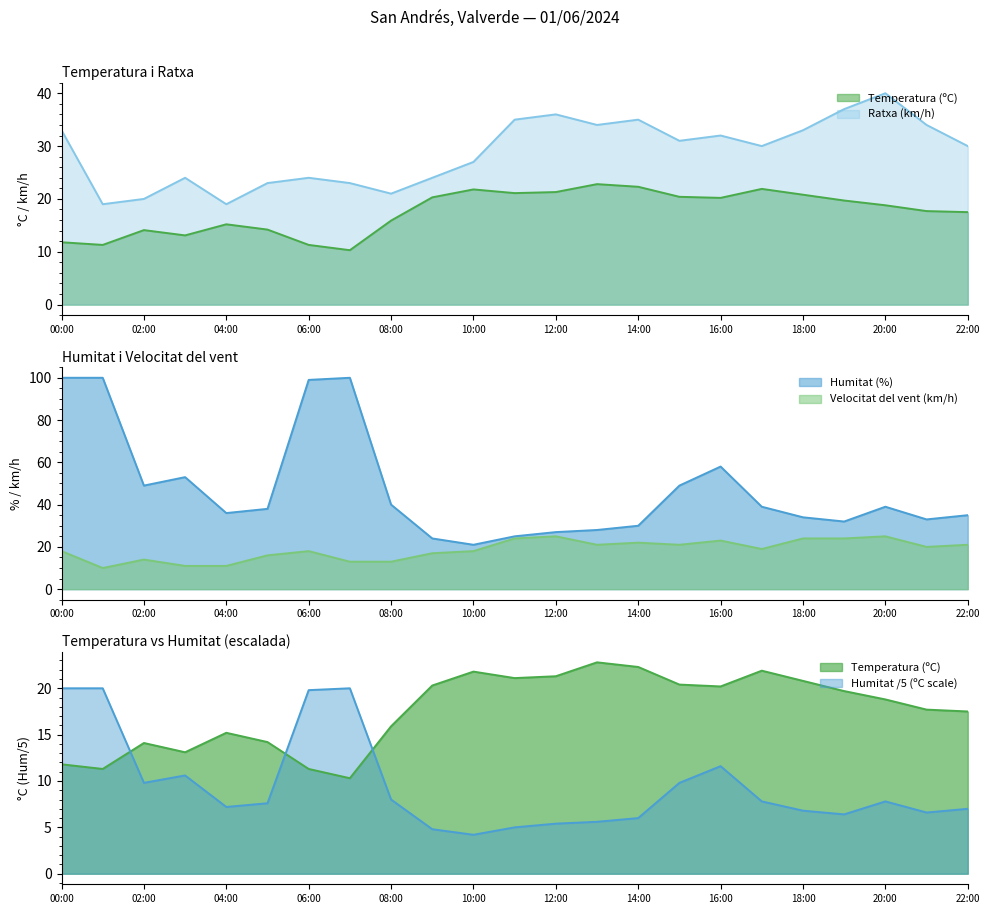

What value does the Ratxa (km/h) series have at 02:00?

20.0